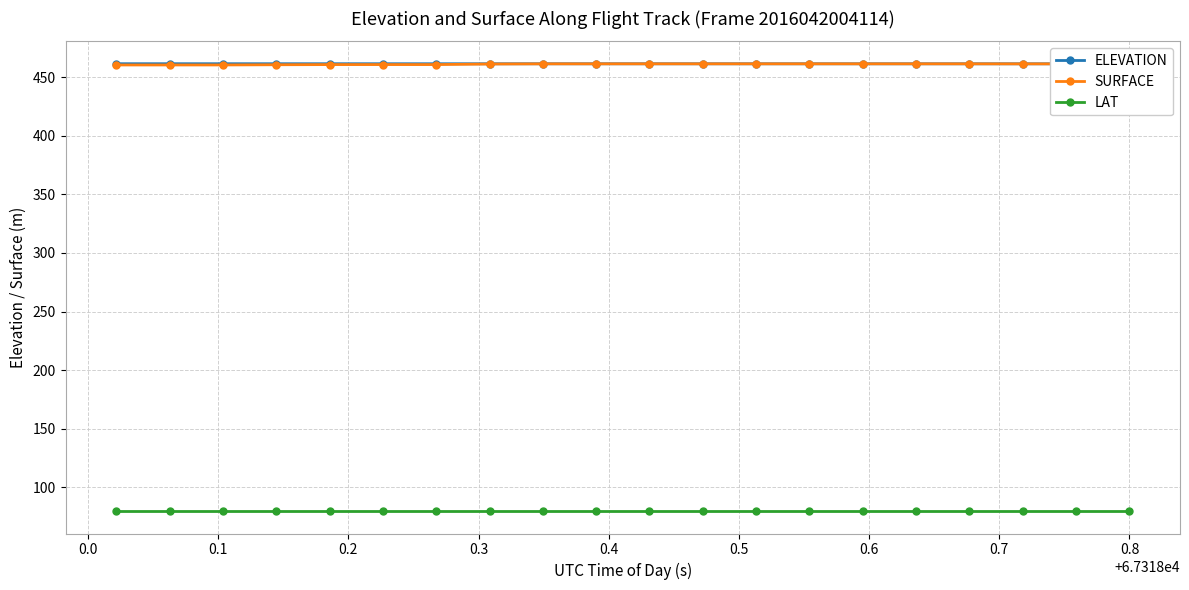

What is the difference between the maximum and minimum values in the SURFACE series?

1.0